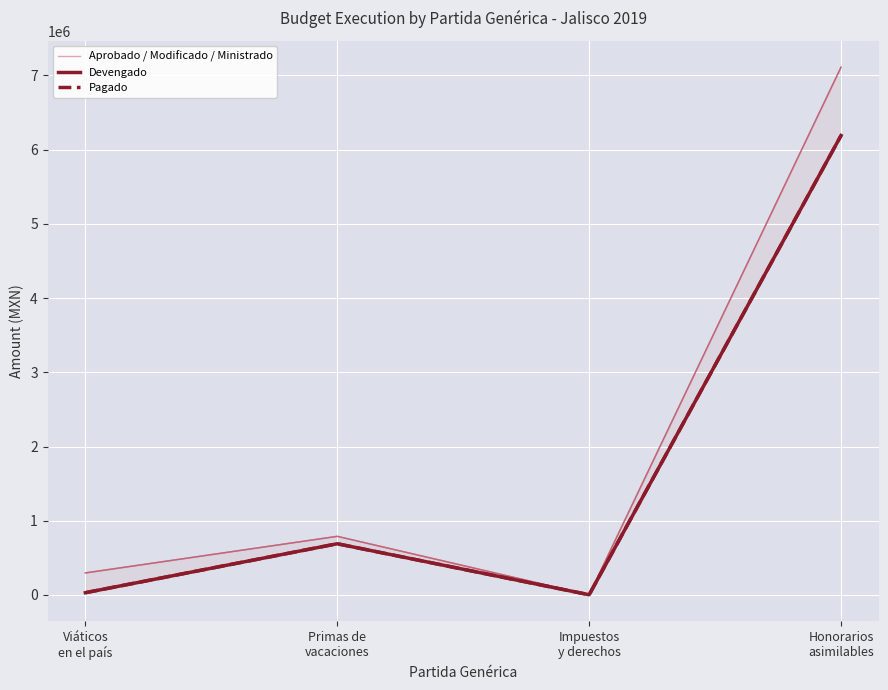

Which label corresponds to the smallest value in the chart?

Impuestos
y derechos